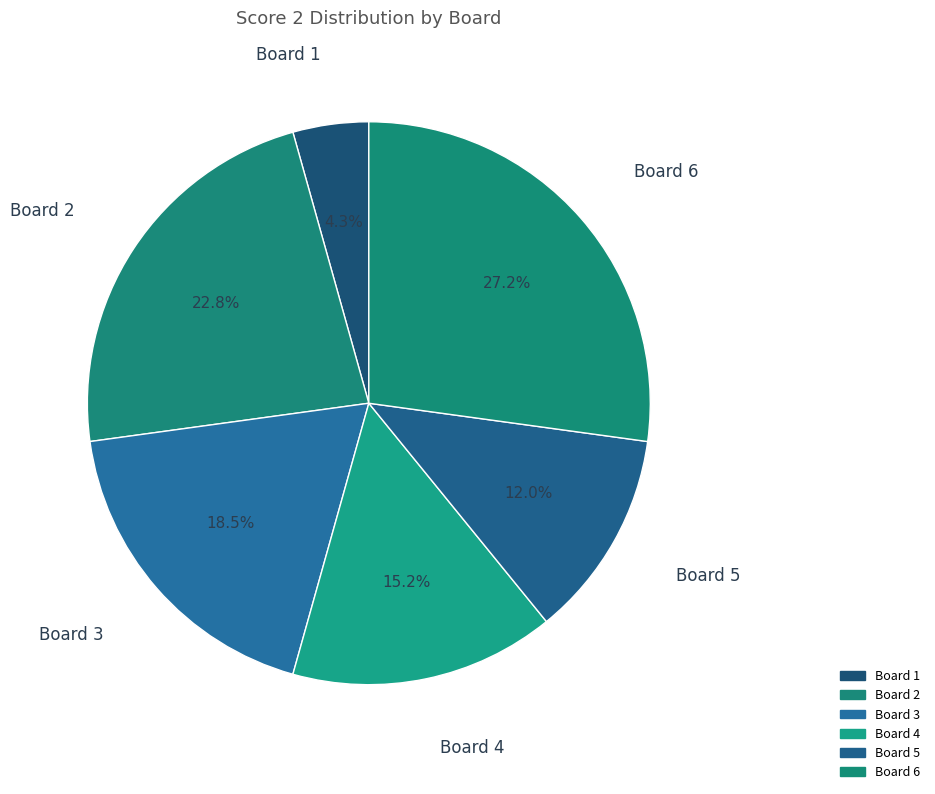

Count the number of slices in the pie.

6